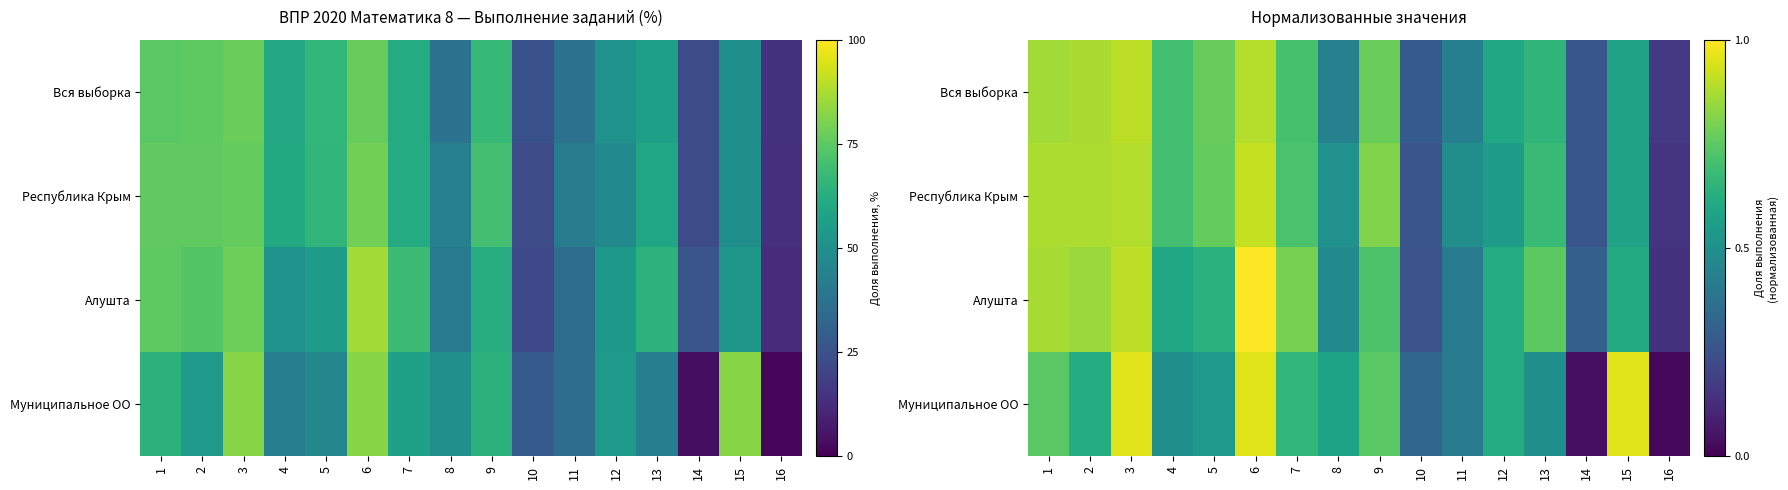

Between 2 and 12, which series saw the biggest shift?

Республика Крым